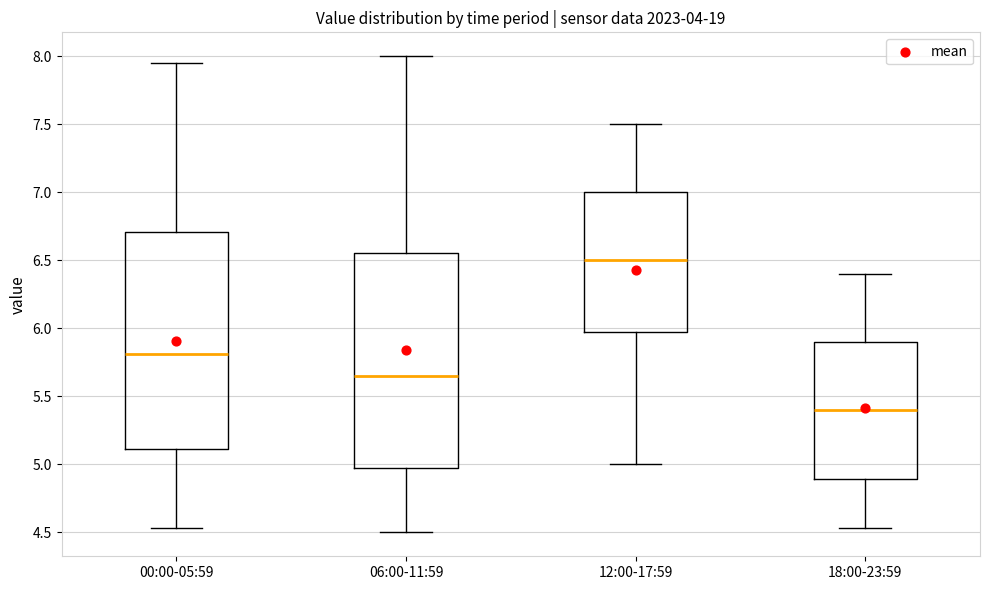

Reading left to right, read every box against the y-axis: the position of its median line, the range the box covers, and the ends of its whiskers. The values are not printed on the chart, so give them approximately, as read against the axis.

00:00-05:59: median 5.80, box 5.10 to 6.70, whiskers 4.55 to 7.95
06:00-11:59: median 5.65, box 5.00 to 6.55, whiskers 4.50 to 8.00
12:00-17:59: median 6.50, box 6.00 to 7.00, whiskers 5.00 to 7.50
18:00-23:59: median 5.40, box 4.90 to 5.90, whiskers 4.55 to 6.40